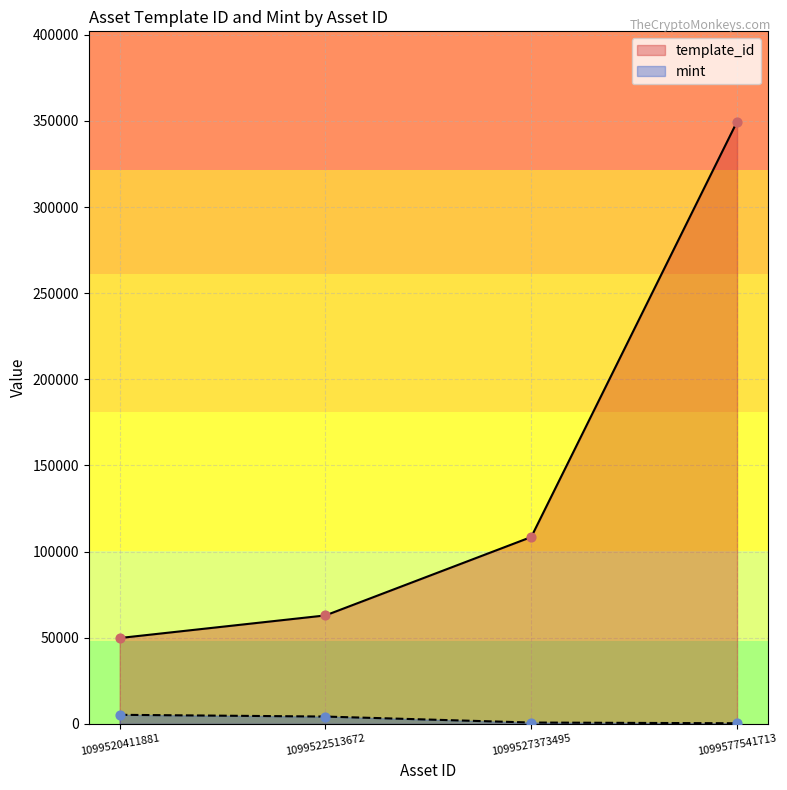

Which series has the widest spread of Y values?

template_id